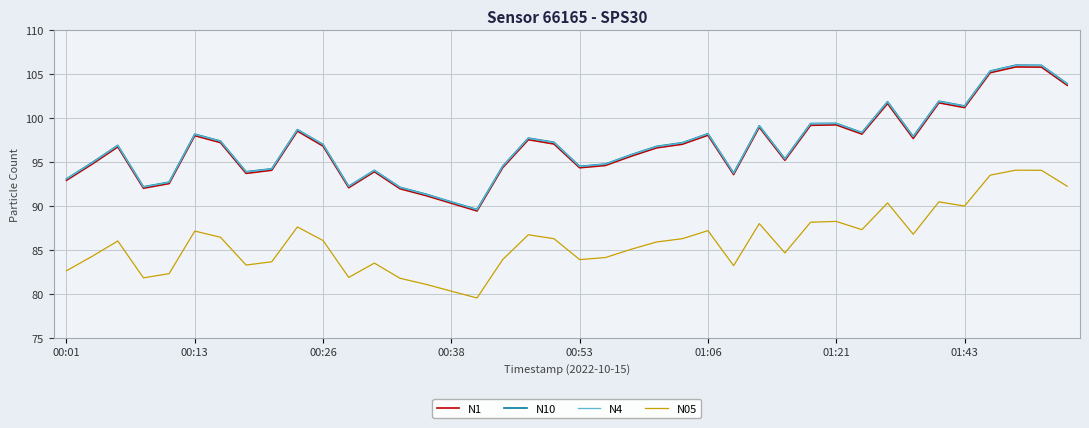

What is the smallest value displayed?

79.5